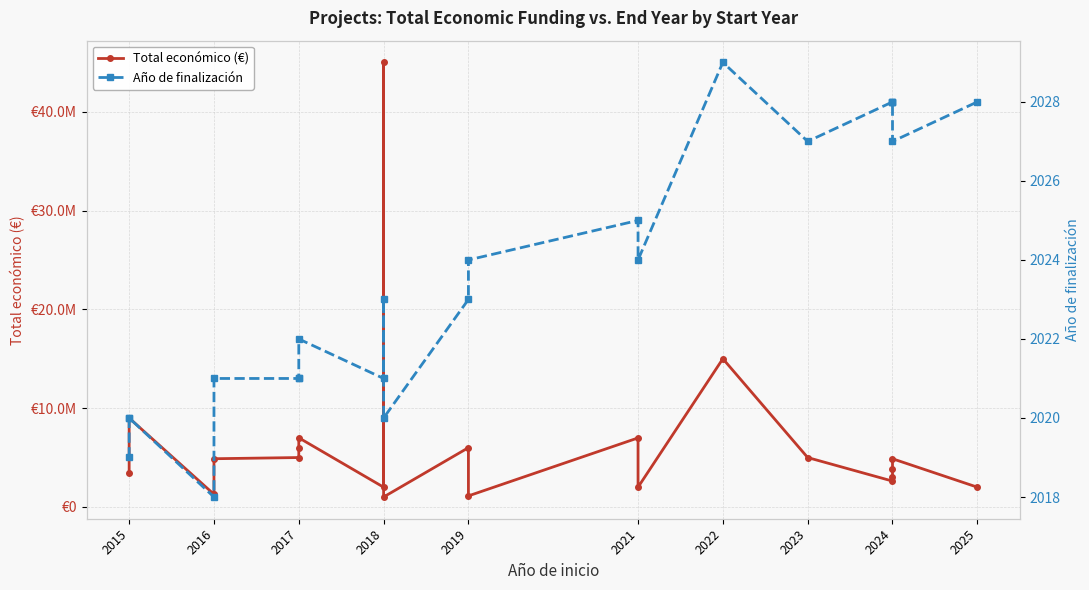

Rank the series at 2016 from lowest to highest value.

Año de finalización, Total económico (€)